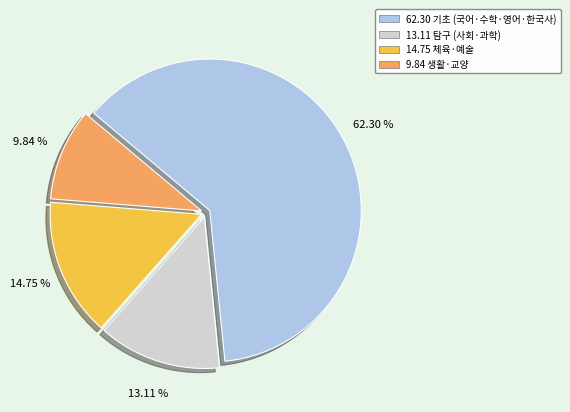

Between 14.75 체육·예술 and 9.84 생활·교양, which is larger?

14.75 체육·예술